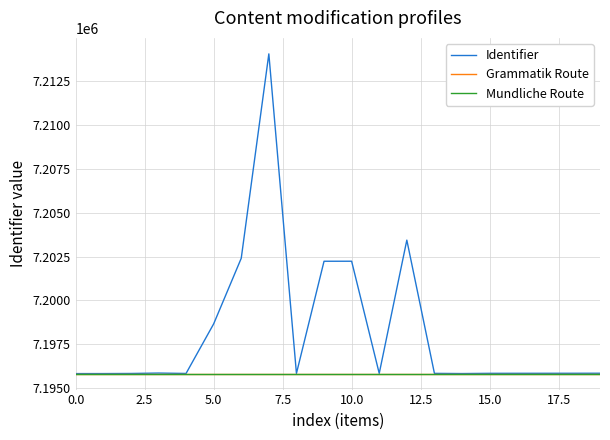

What is the maximum value shown in the chart?

7214077